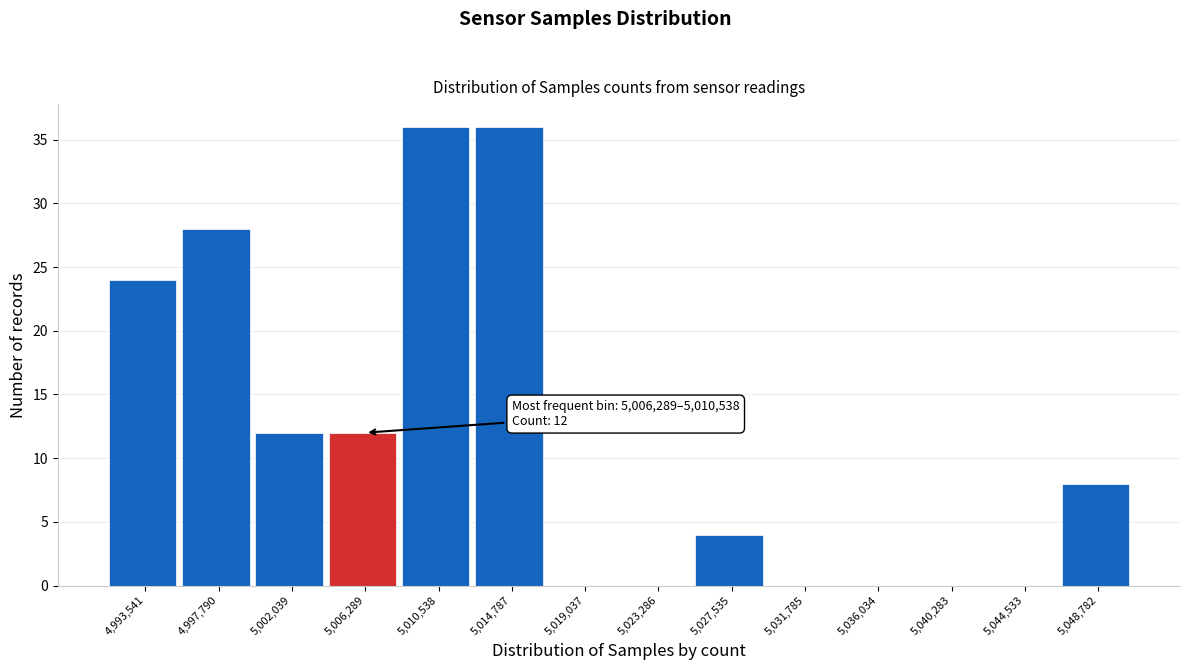

Reading left to right, list all the values displayed in this chart.

4,993,541=24	4,997,790=28	5,002,039=12	5,006,289=12	5,010,538=36	5,014,787=36	5,019,037=0	5,023,286=0	5,027,535=4	5,031,785=0	5,036,034=0	5,040,283=0	5,044,533=0	5,048,782=8